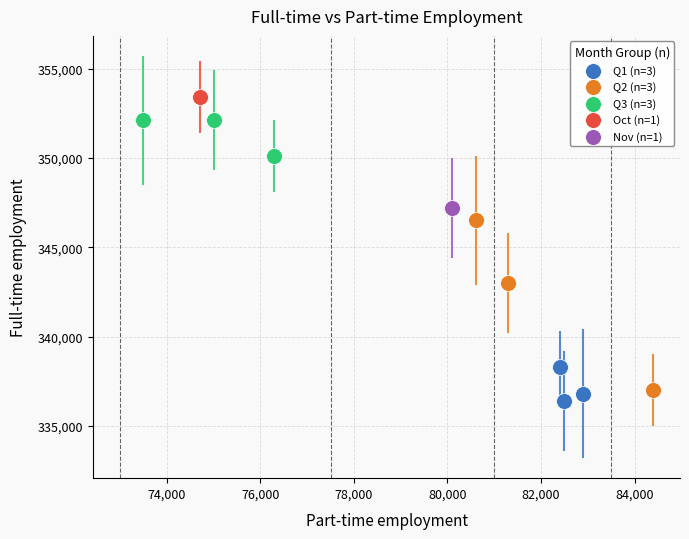

Which series reaches the maximum Y coordinate?

Oct (n=1)